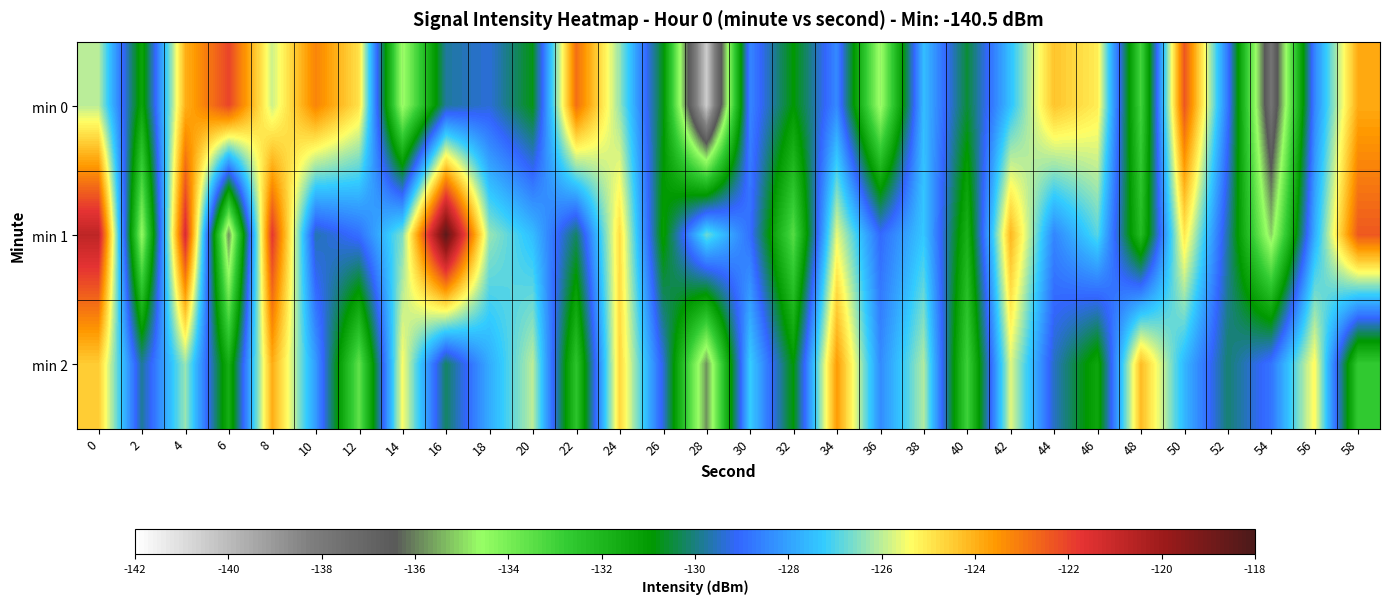

At which category does the chart reach its minimum across all series?

28